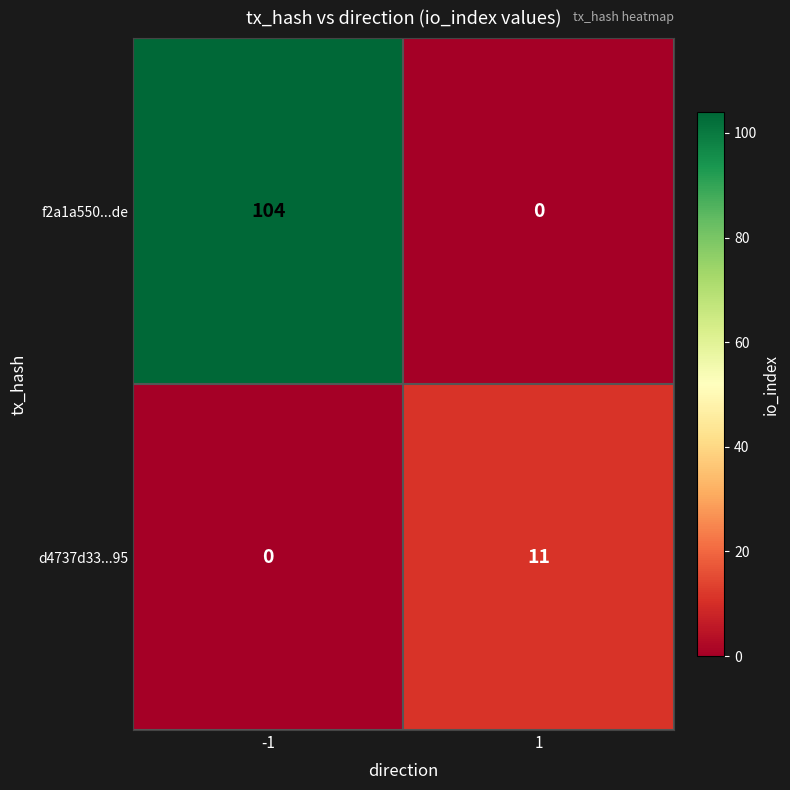

The d4737d33...95 series shows 11 at 1. True or false?

True